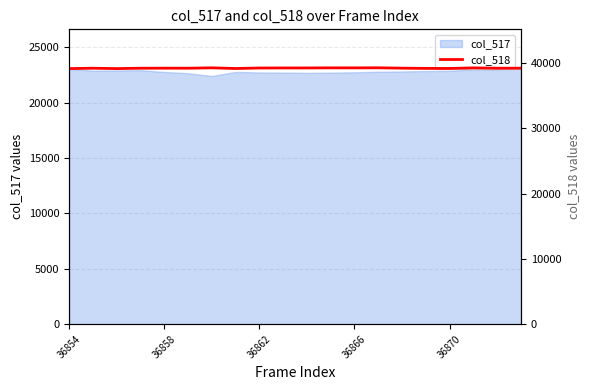

Is it true that col_517 equals 22755 at 36866?

True